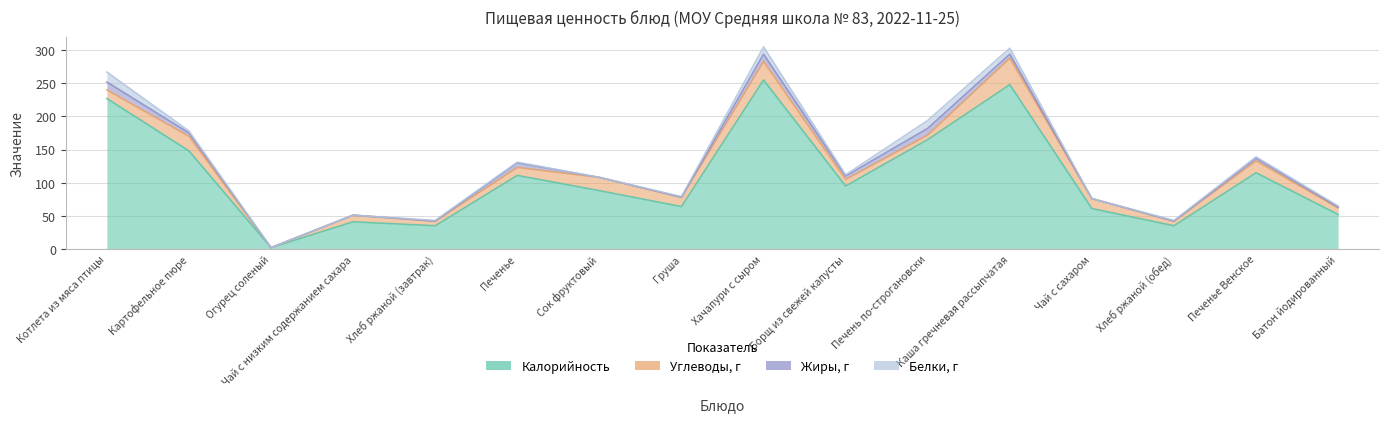

Read the Белки, г value at Груша.

1